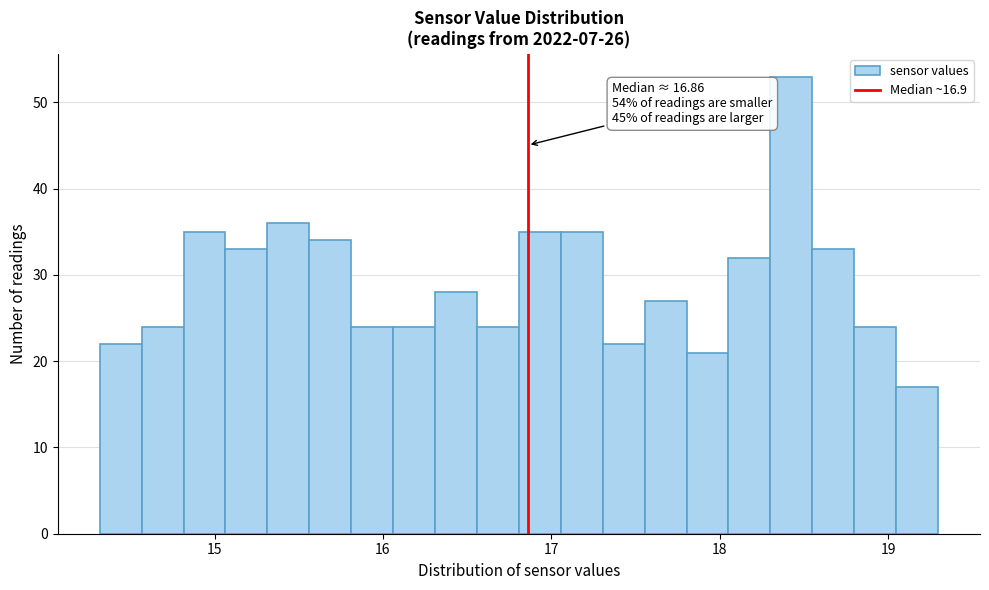

Around what value on the x-axis is the tallest bar? Give the approximate position of its centre, as read against the axis.

18.4